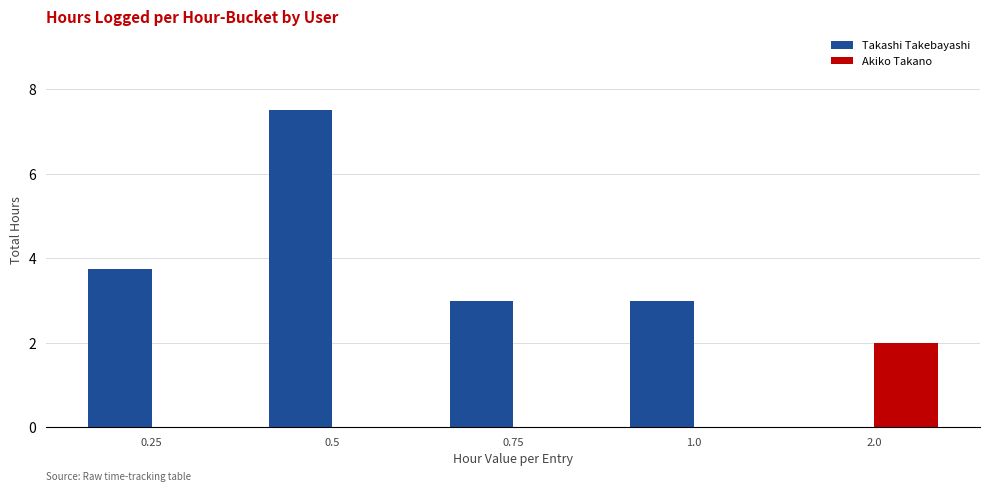

Between 0.25 and 1.0, which series saw the biggest shift?

Takashi Takebayashi